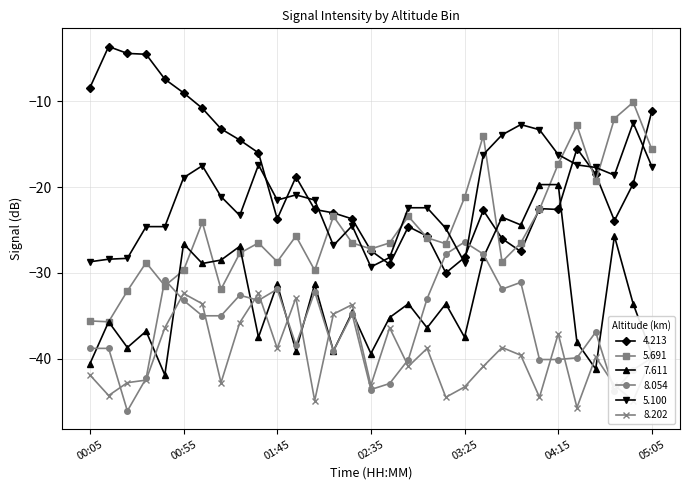

How many times do 4.213 and 5.100 cross each other?

10